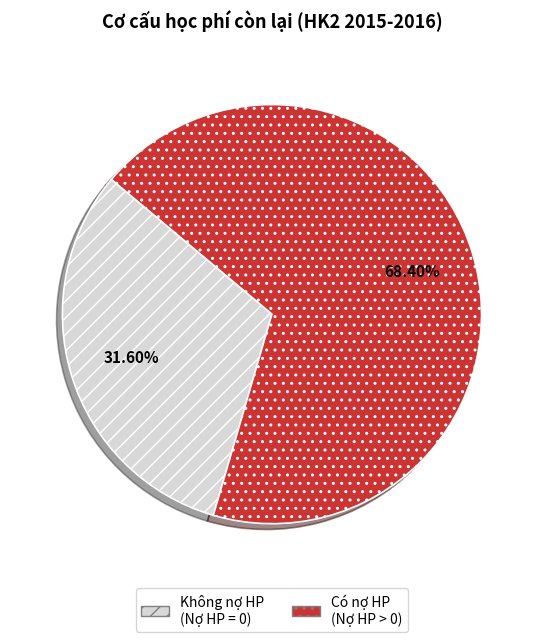

Is there any slice that represents more than half of the pie?

Yes